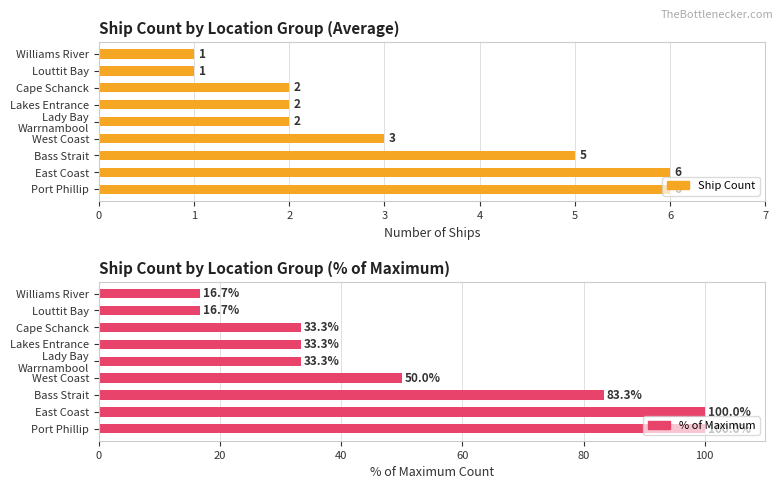

Between Bass Strait and Lakes Entrance, which series saw the biggest shift?

% of Max